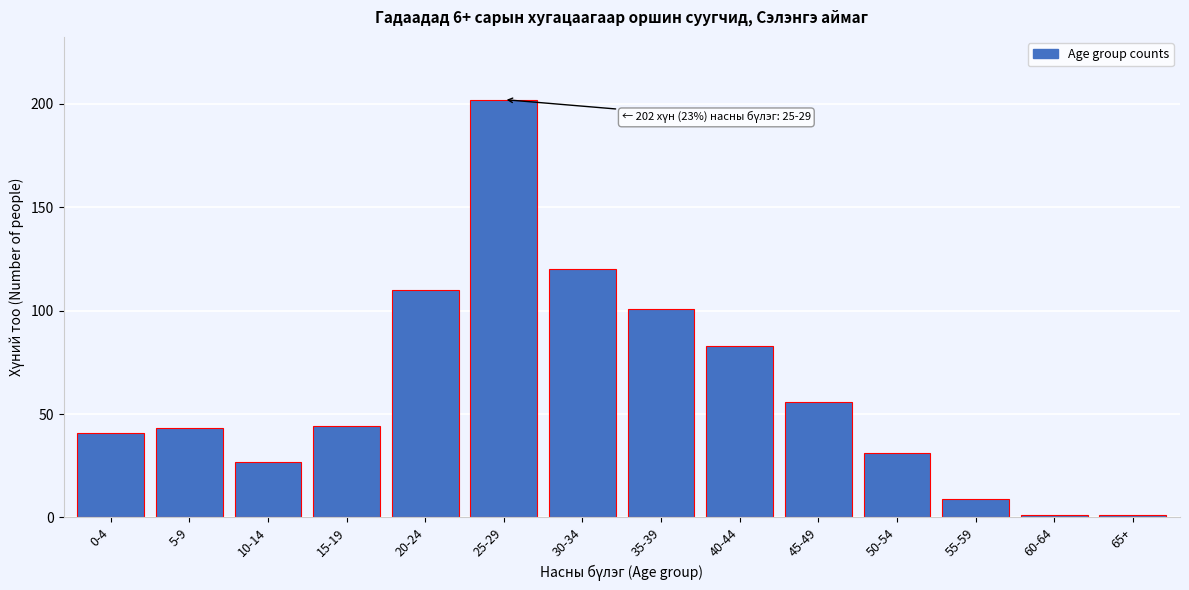

Reading right to left, extract all data points from this chart.

65+=1	60-64=1	55-59=9	50-54=31	45-49=56	40-44=83	35-39=101	30-34=120	25-29=202	20-24=110	15-19=44	10-14=27	5-9=43	0-4=41